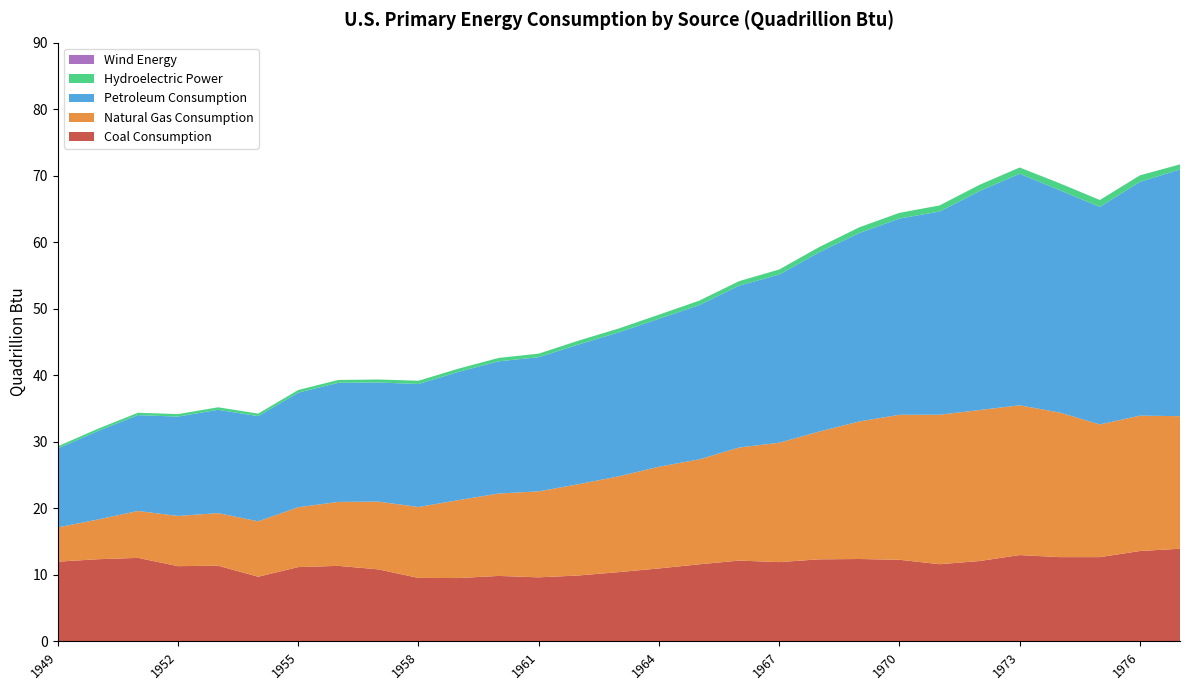

Reading right to left, what are all the values shown in this chart?

Coal Consumption: 13.9	13.6	12.7	12.7	13.0	12.1	11.6	12.3	12.4	12.3	11.9	12.1	11.6	11.0	10.4	9.9	9.6	9.8	9.5	9.5	10.8	11.3	11.2	9.7	11.4	11.3	12.6	12.3	12.0
Natural Gas Consumption: 19.9	20.3	19.9	21.7	22.5	22.7	22.5	21.8	20.7	19.2	17.9	17.0	15.8	15.3	14.4	13.7	12.9	12.4	11.7	10.7	10.2	9.6	9.0	8.3	7.9	7.5	7.0	6.0	5.1
Petroleum Consumption: 37.1	35.1	32.7	33.4	34.8	32.9	30.5	29.5	28.3	27.0	25.3	24.3	23.2	22.2	21.6	21.0	20.2	19.9	19.3	18.5	17.9	17.9	17.2	15.8	15.5	14.9	14.4	13.3	11.9
Hydroelectric Power: 0.8	1.0	1.0	1.0	0.9	0.9	0.9	0.9	0.9	0.8	0.8	0.7	0.7	0.6	0.6	0.6	0.5	0.5	0.5	0.5	0.5	0.4	0.4	0.4	0.4	0.4	0.4	0.3	0.3
Wind Energy: 0.0	0.0	0.0	0.0	0.0	0.0	0.0	0.0	0.0	0.0	0.0	0.0	0.0	0.0	0.0	0.0	0.0	0.0	0.0	0.0	0.0	0.0	0.0	0.0	0.0	0.0	0.0	0.0	0.0